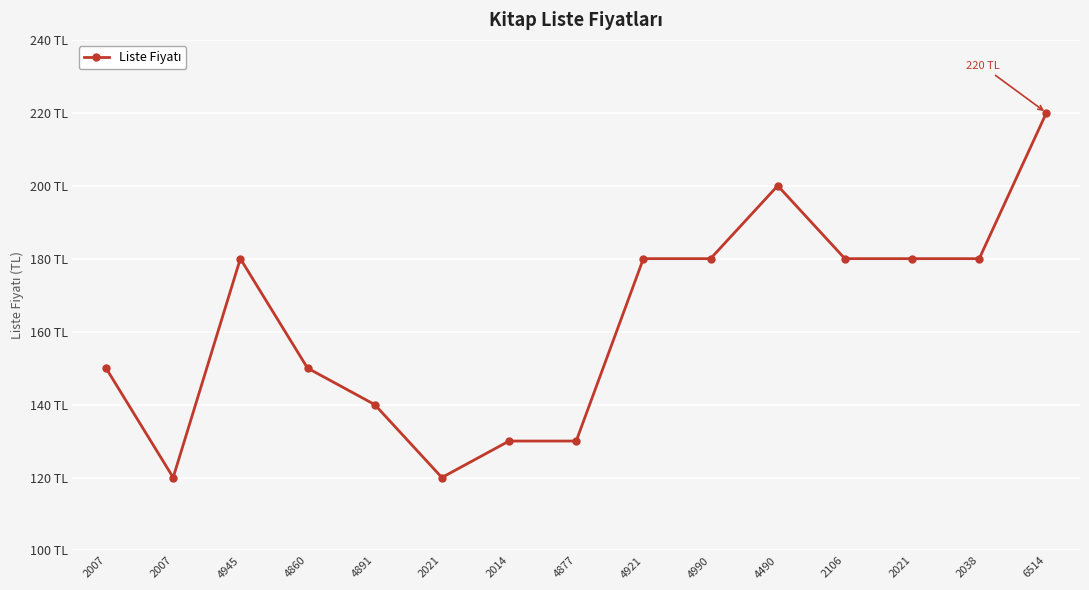

Read the value at 2007, to the nearest 10.

150